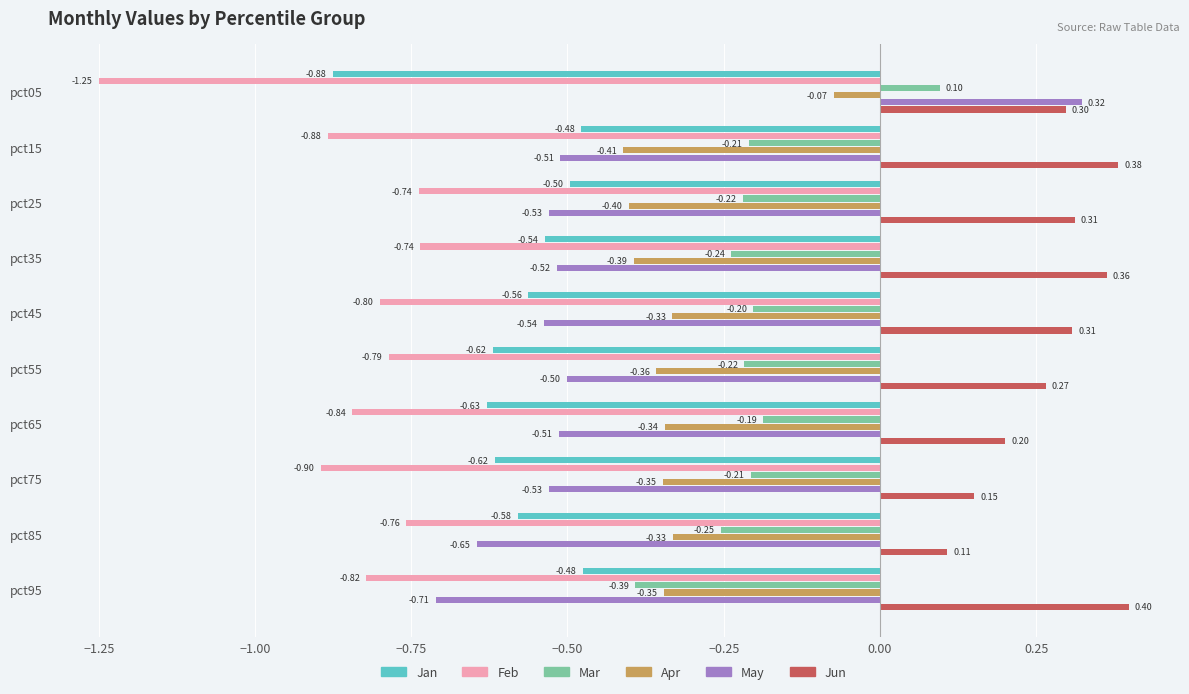

Rank the series at pct35 from lowest to highest value.

Feb, Jan, May, Apr, Mar, Jun